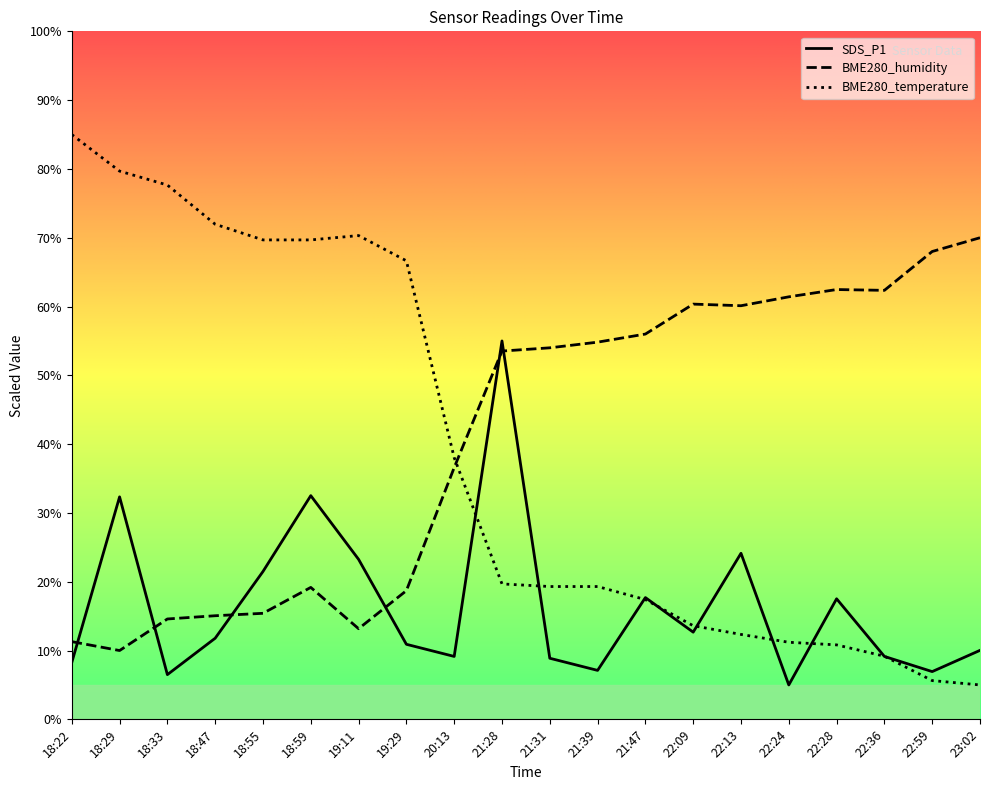

Which series has the widest spread of values?

BME280_temperature